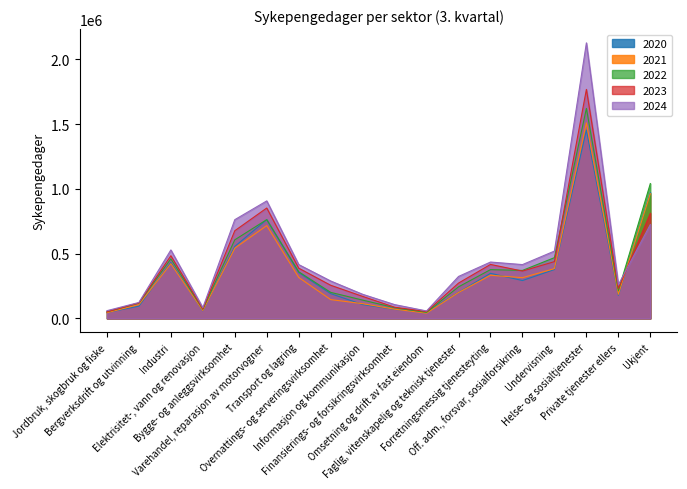

What is the label of the 4th point from the right?

Undervisning